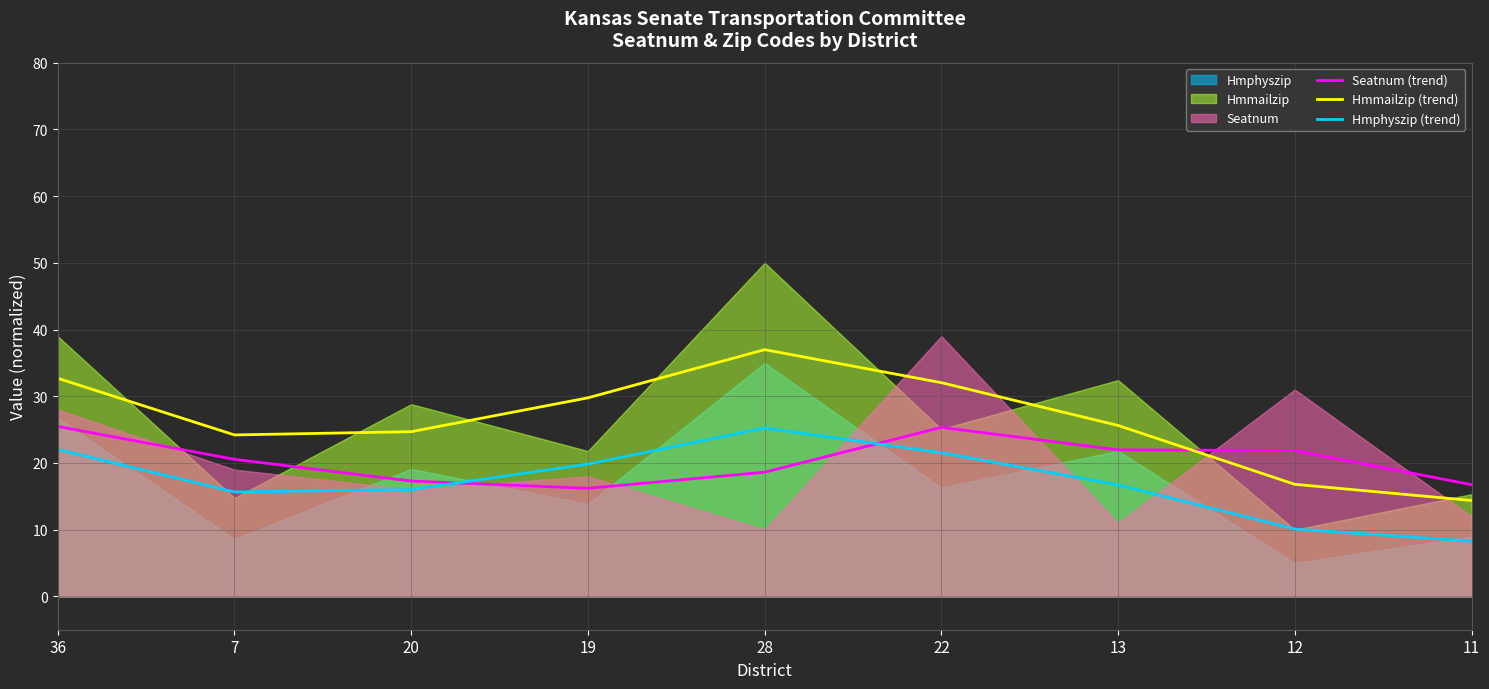

How many data points in Seatnum (trend) are less than 20?

4